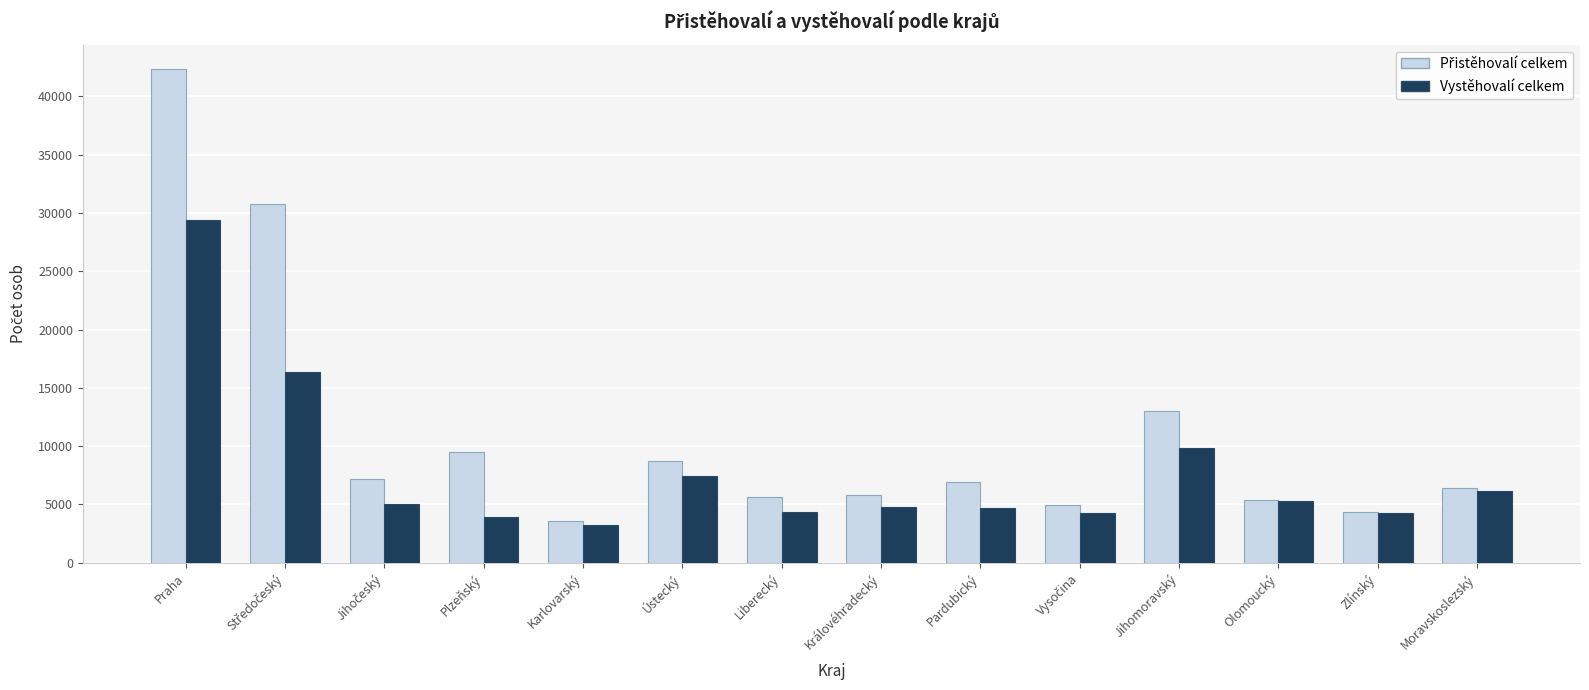

Is it true that Vystěhovalí celkem equals 1497 at Pardubický?

False